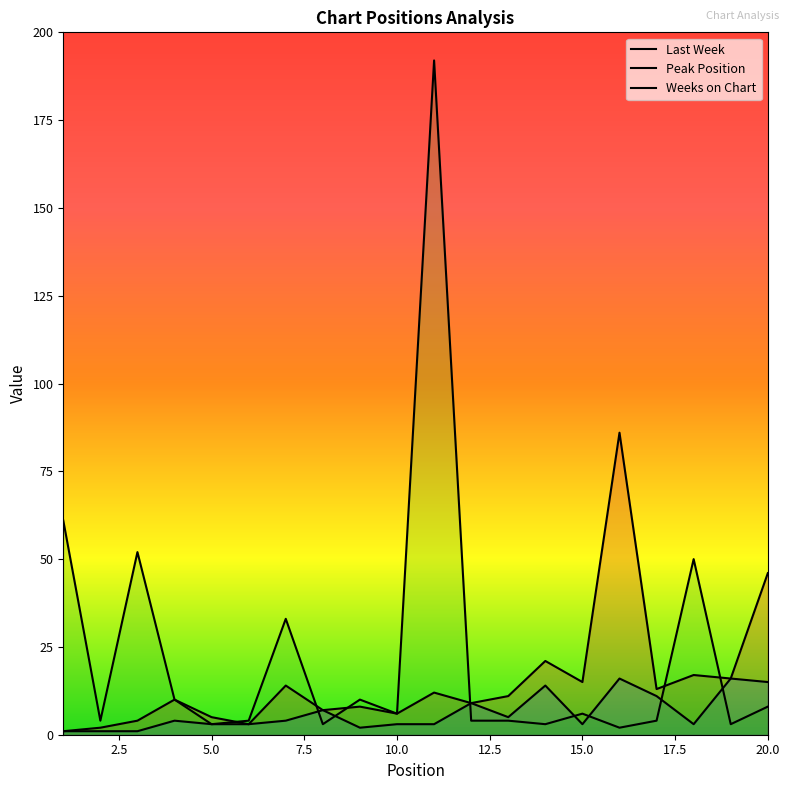

What is the difference between the maximum and minimum values in the Peak Position series?

15